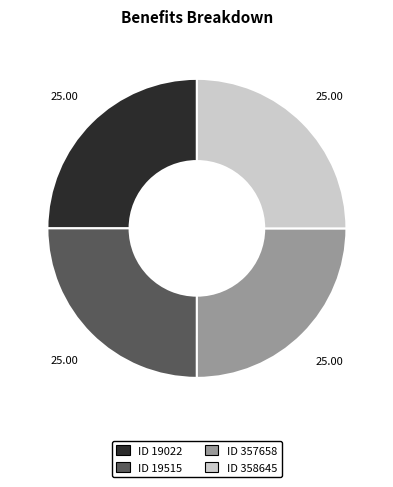

Approximately how many times larger is the value at ID 19022 compared to ID 357658?

1.0